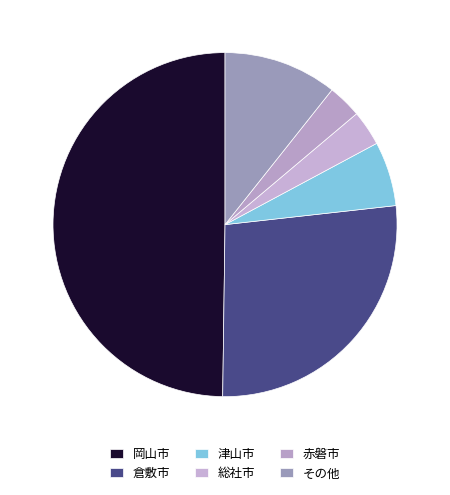

Count the number of slices in the pie.

6